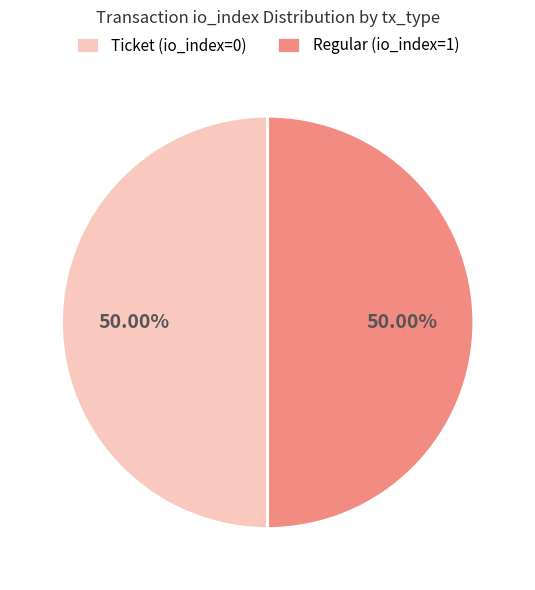

What percentage is the Regular (io_index=1) slice, to the nearest percent?

50%